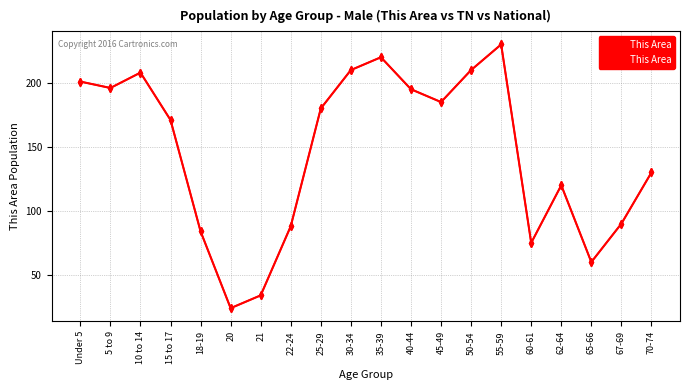

Is this an area chart (filled region under the line)?

No